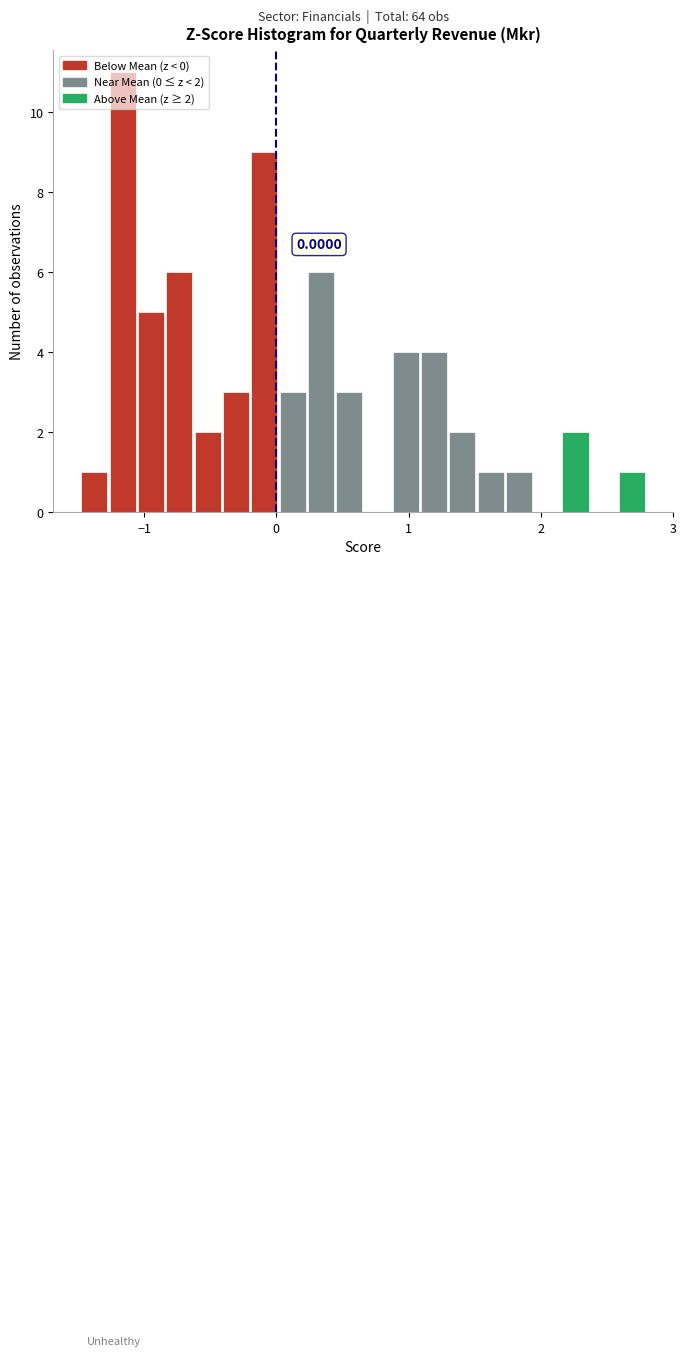

Around what value on the x-axis is the tallest bar? Give the approximate position of its centre, as read against the axis.

-1.2